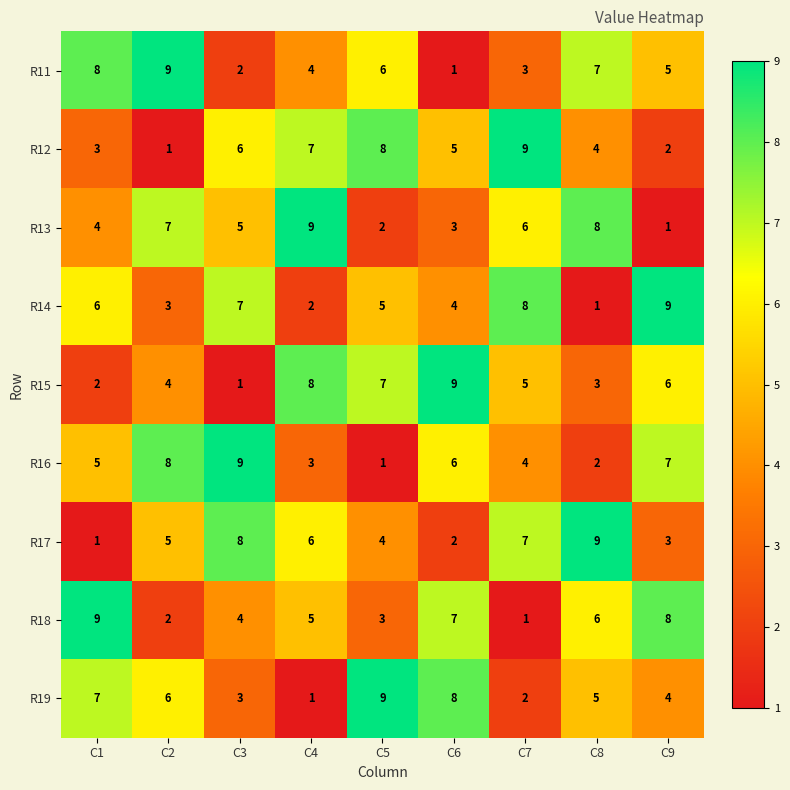

What is the difference between the R18 values at C9 and C4?

3